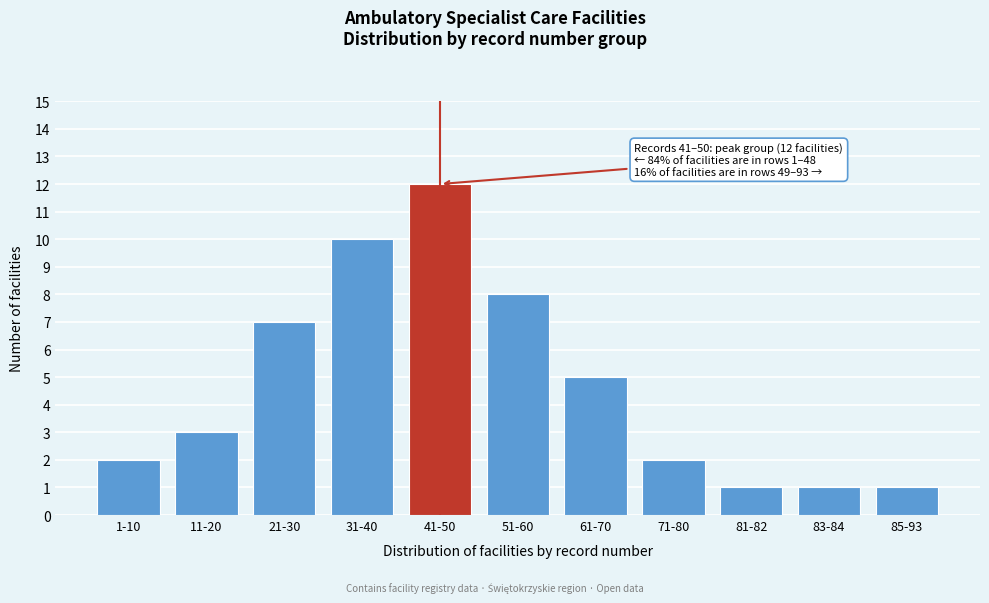

Reading left to right, extract all data points from this chart.

1-10=2	11-20=3	21-30=7	31-40=10	41-50=12	51-60=8	61-70=5	71-80=2	81-82=1	83-84=1	85-93=1